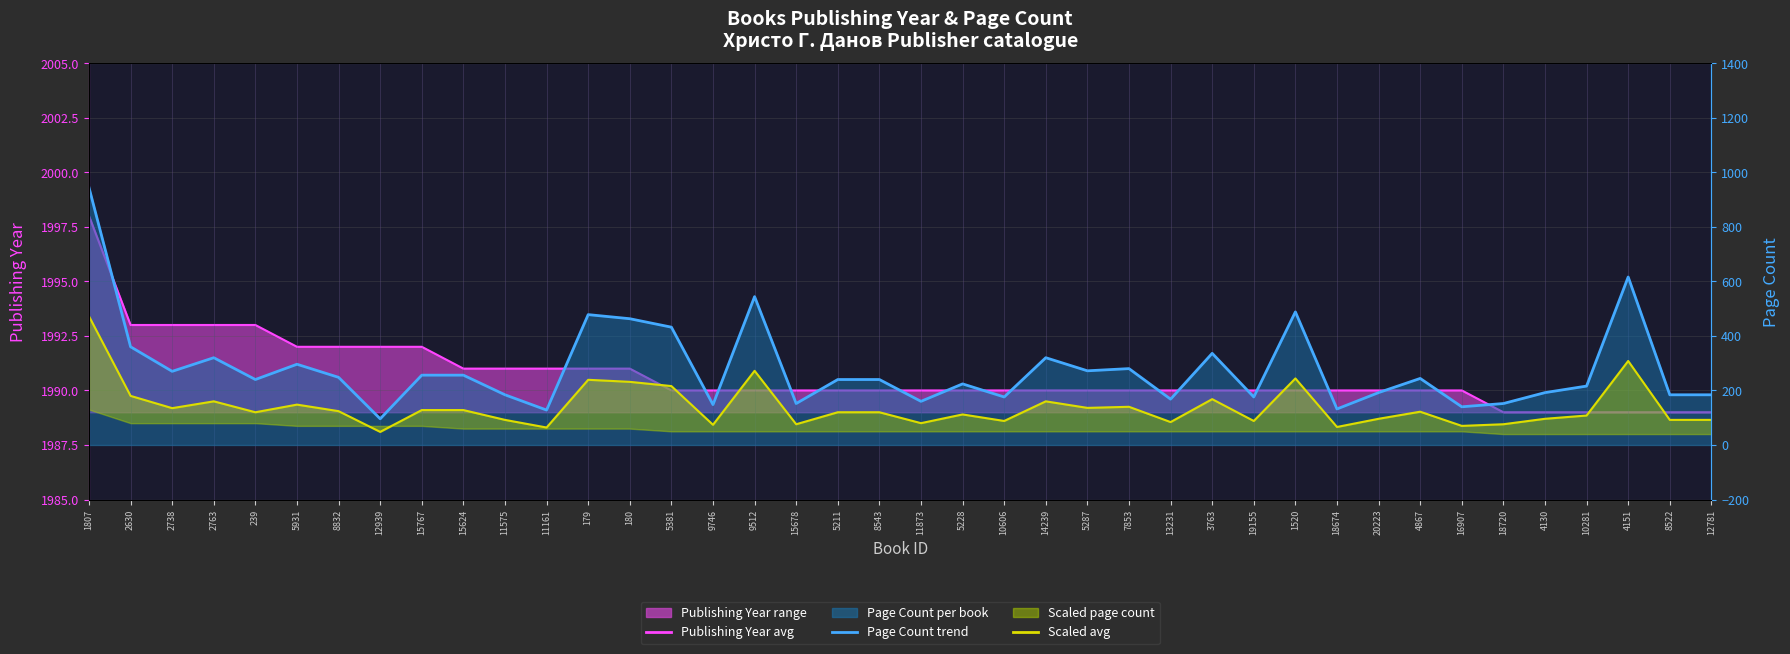

What is the value of the pageCount avg point at the 21st from the left?

80.0